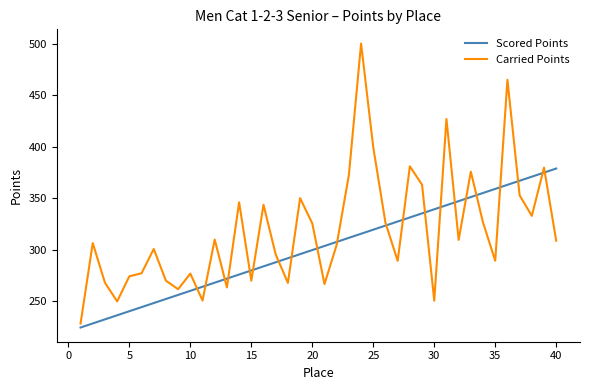

What is the maximum value for Carried Points?

500.1